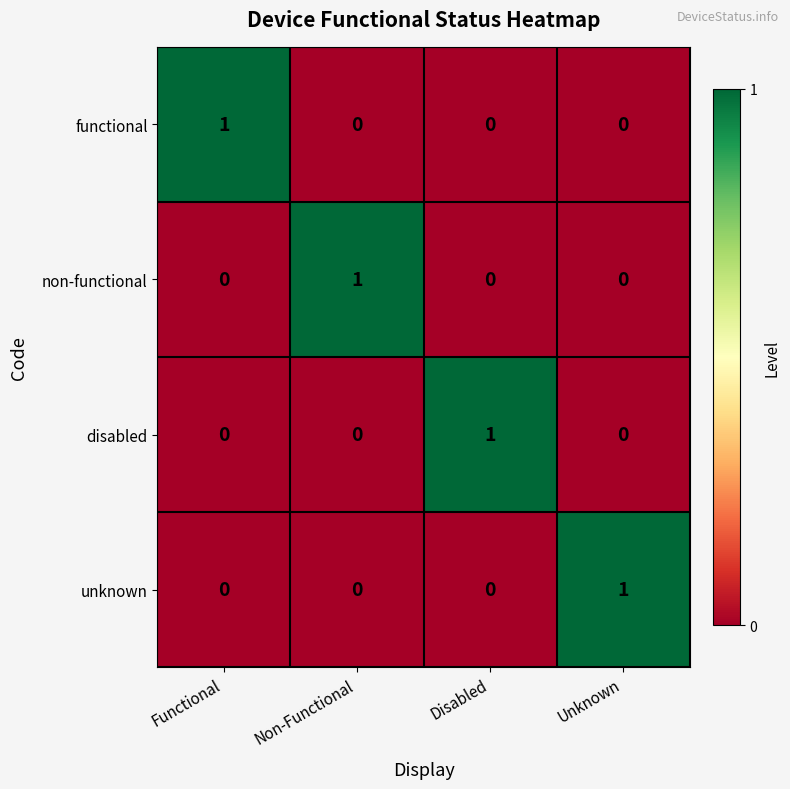

At how many categories does at least one series exceed 0?

4